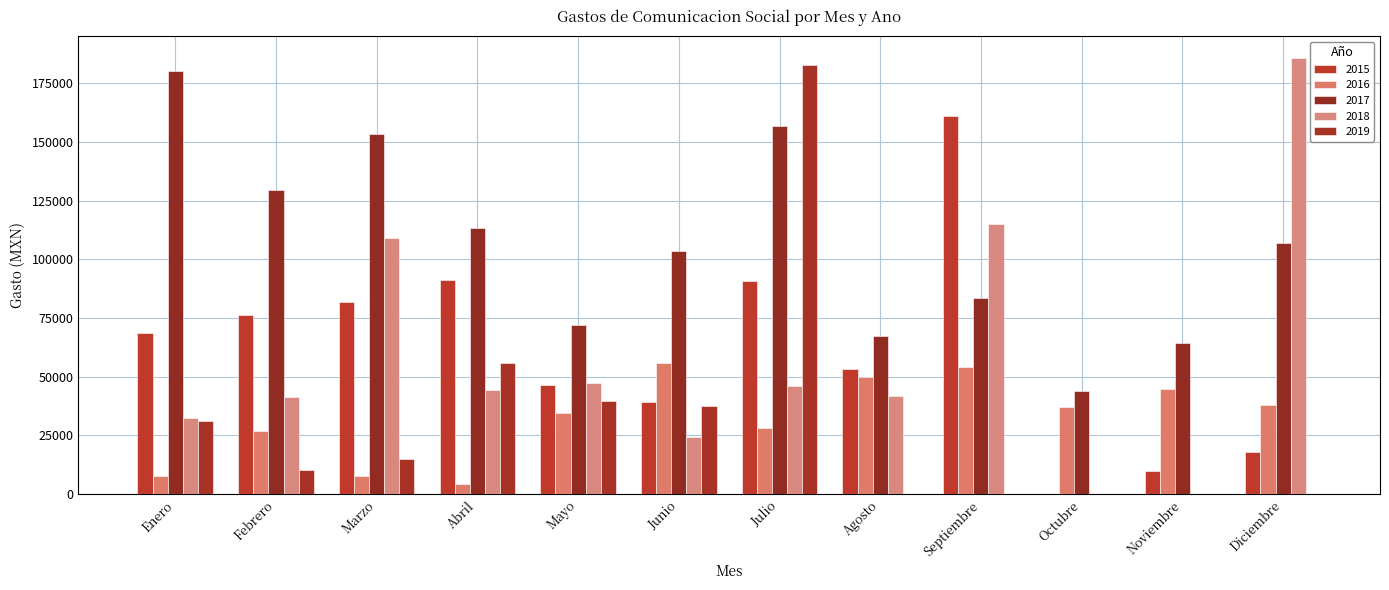

Count the number of categories in the chart.

12